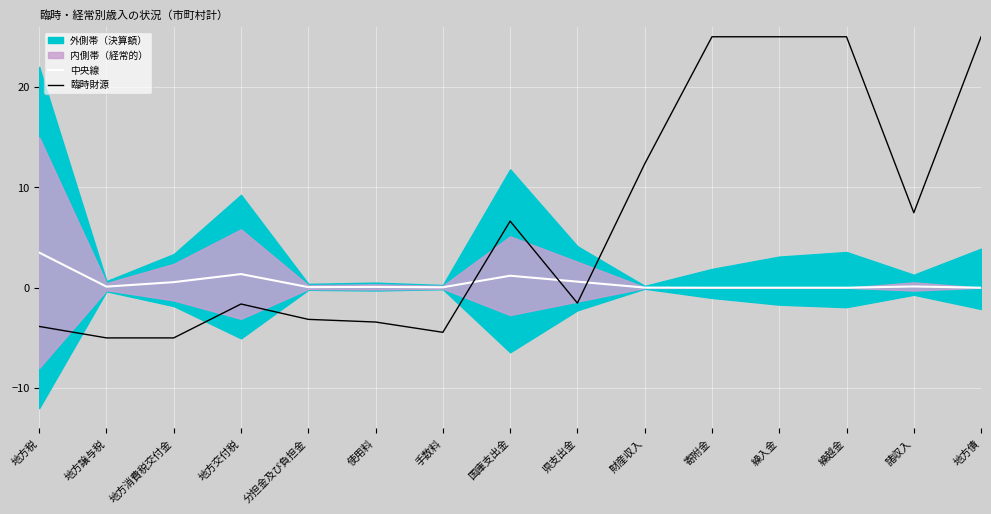

How many lines are shown in the chart?

2